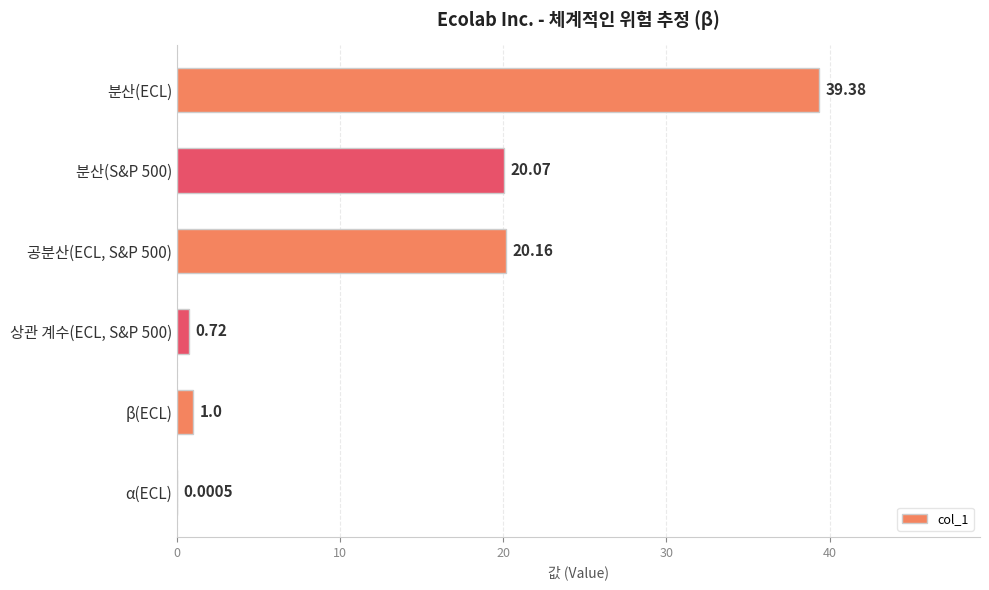

What is the sum of all values?

81.3